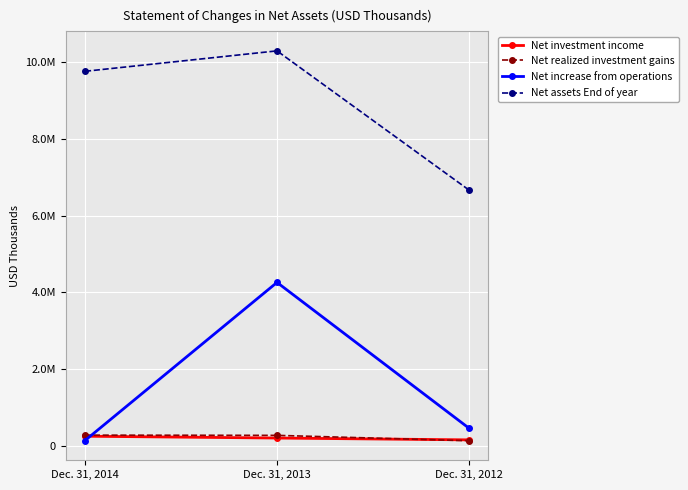

What is the average value of the Net increase from operations series?

1614808